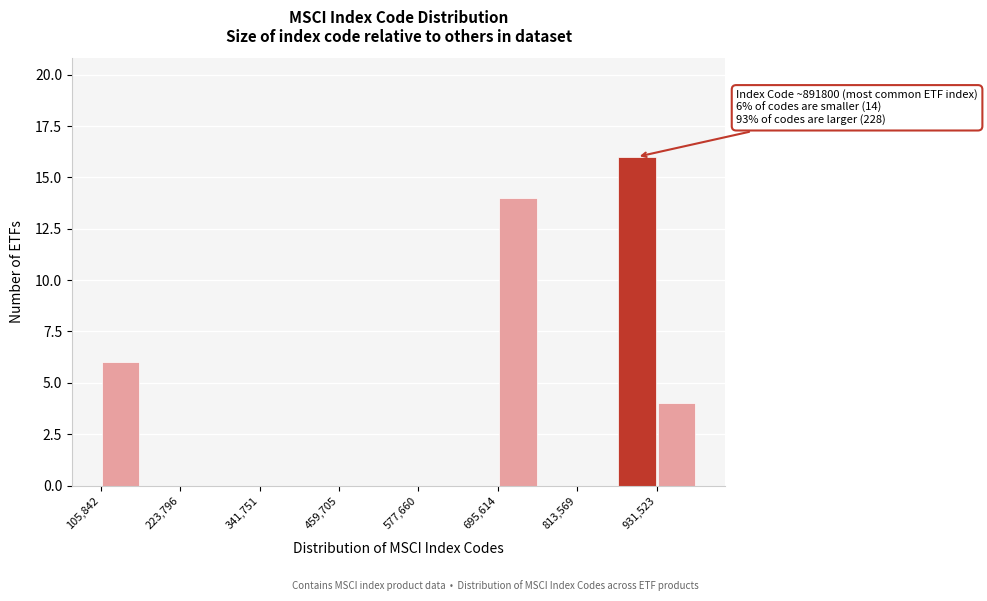

Read against the x-axis, roughly where is the centre of the tallest bar?

900000